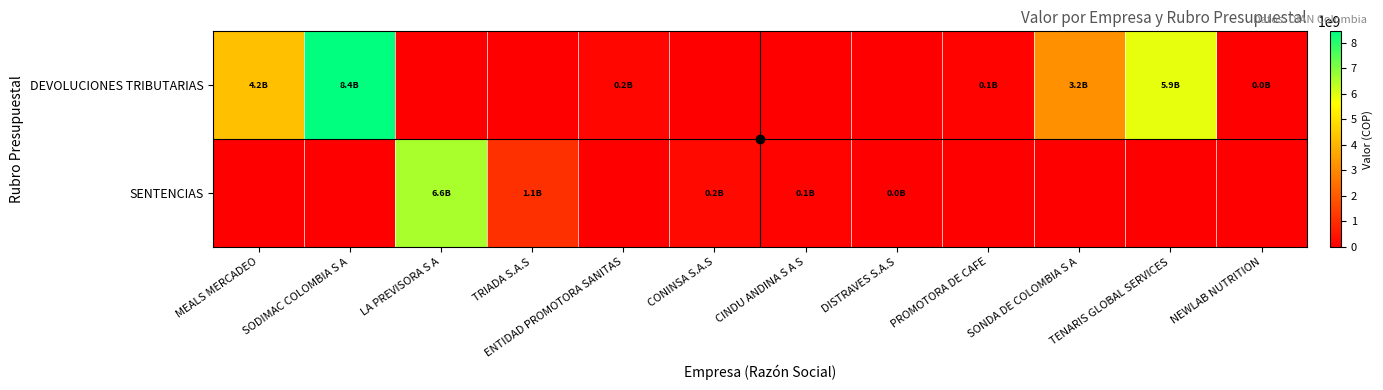

What is the difference between the highest and lowest values at SODIMAC COLOMBIA S A?

8437604000